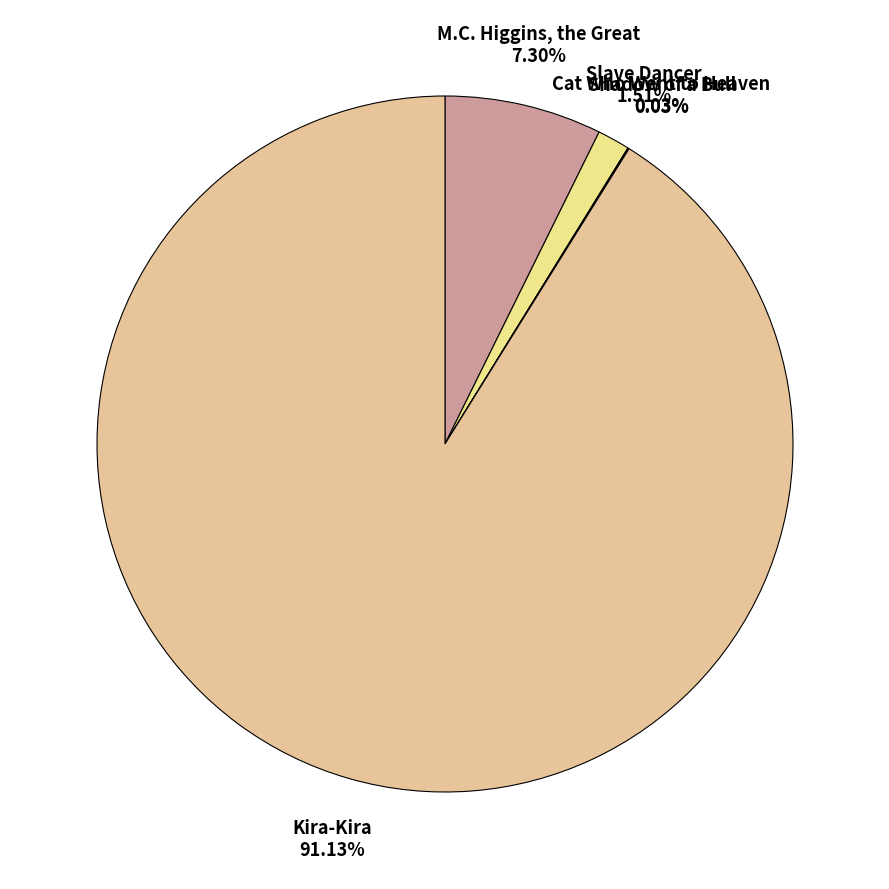

To the nearest percent, what percentage of the pie is Slave Dancer?

2%